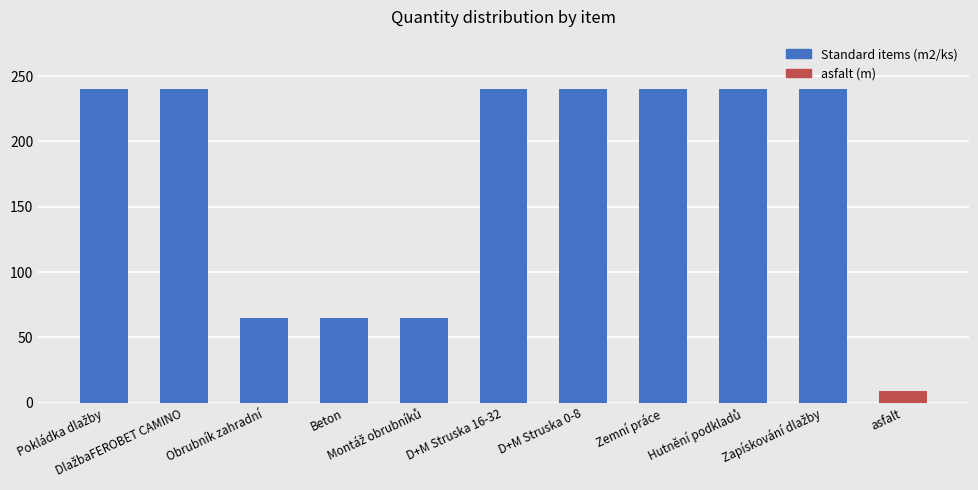

What is the maximum value shown in the chart?

240